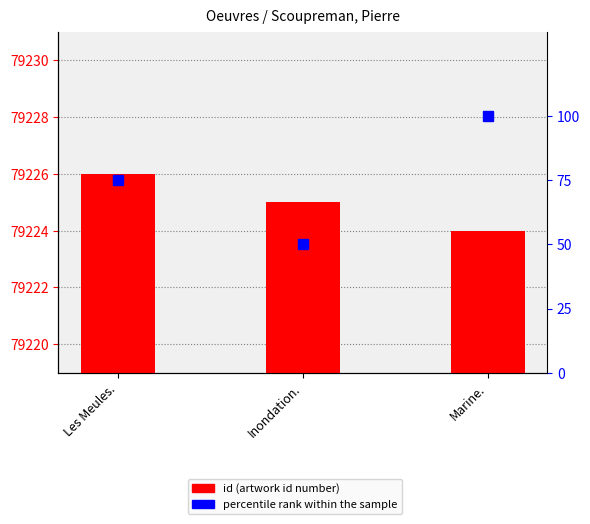

What is the difference between the percentile rank within the sample values at Marine. and Inondation.?

50